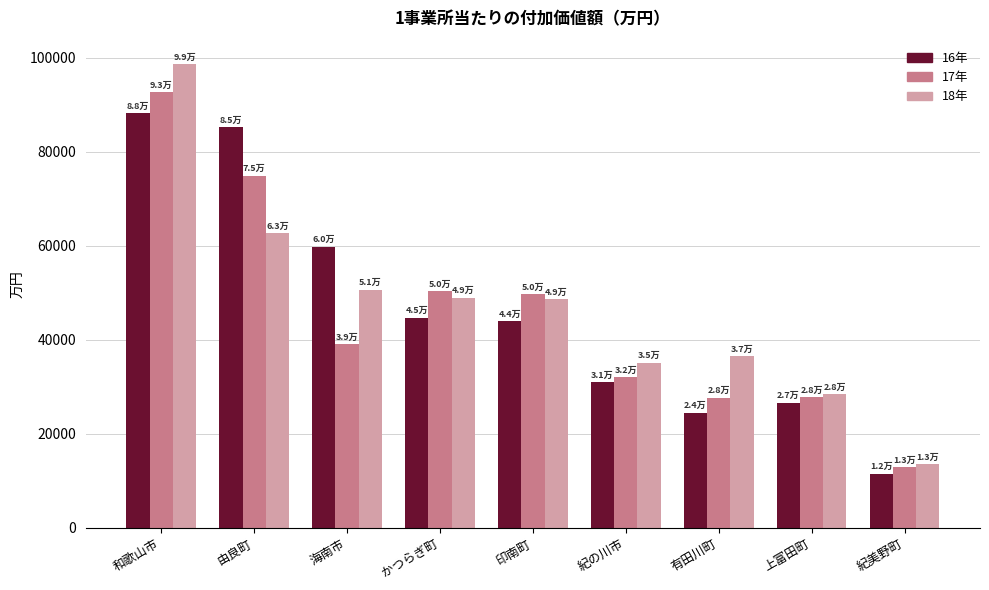

What value does the 16年 series have at 和歌山市?

88204.7